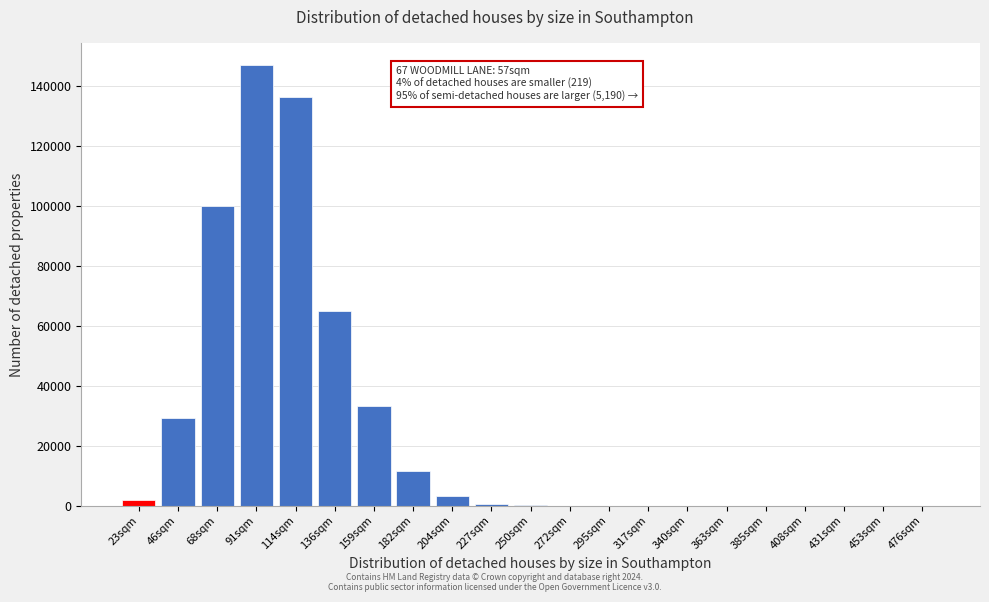

What is the change in value from 68sqm to 159sqm?

-66670